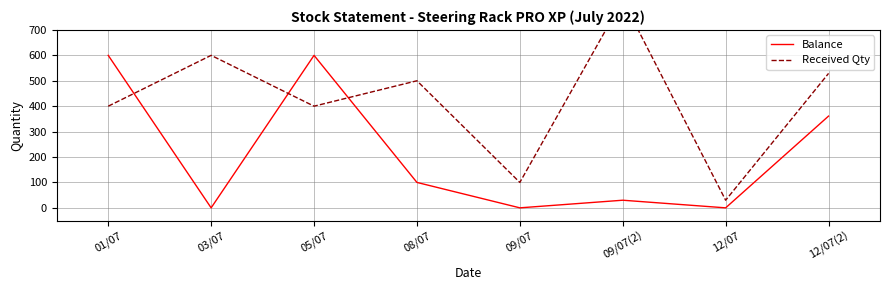

How many categories are shown in the chart?

8